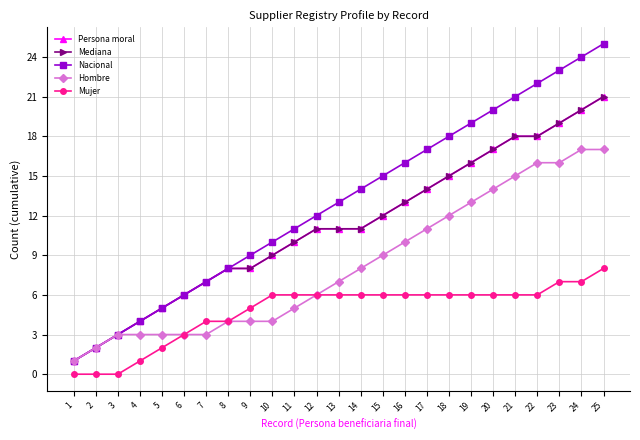

What is the spread (max minus min) of values at 20?

14